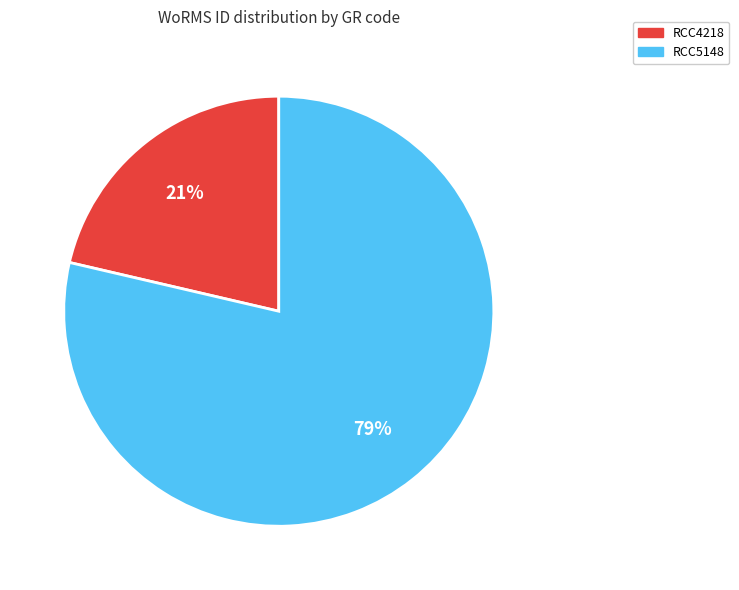

Is the sum of RCC5148 and RCC4218 greater than half?

Yes